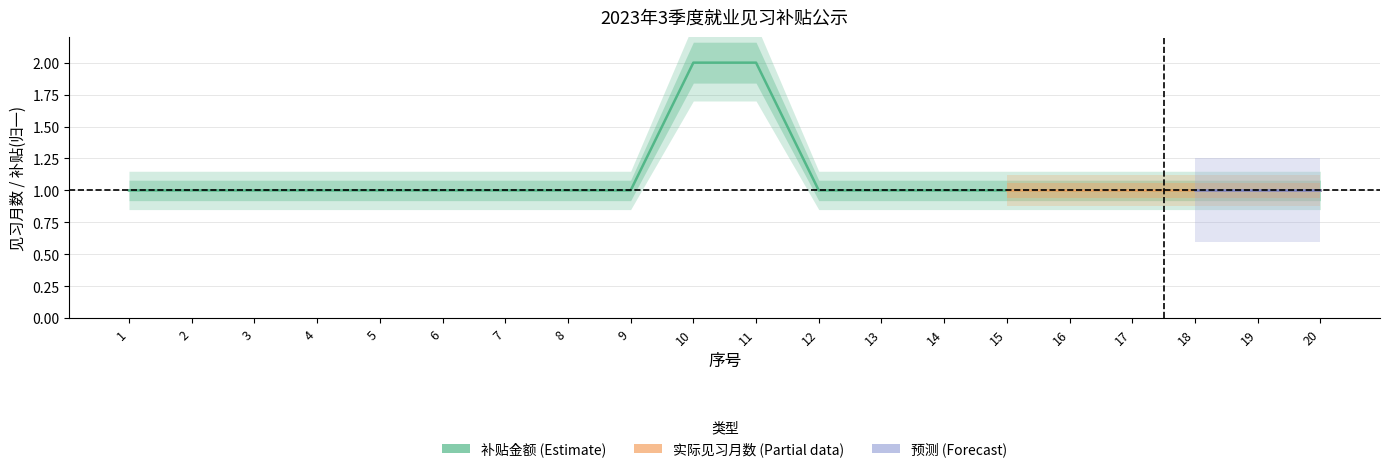

What is the difference between the maximum and second lowest values?

1